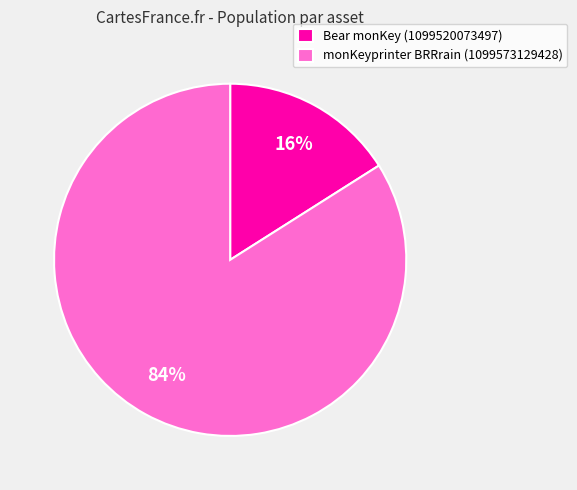

Count the number of slices in the pie.

2